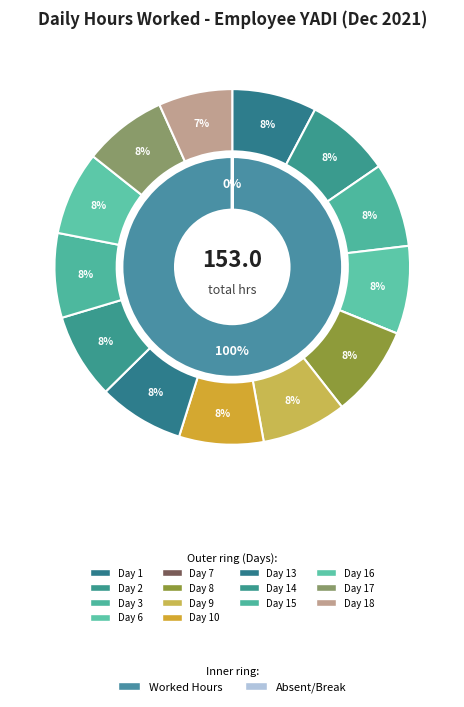

To the nearest percent, what portion does 17 represent?

8%